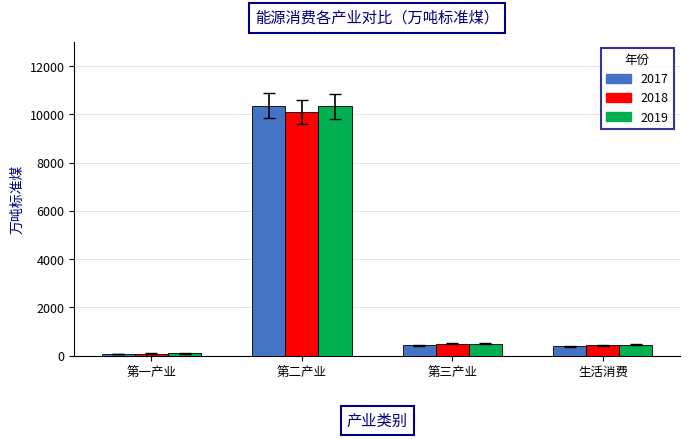

Which series has the largest range (max minus min)?

2017